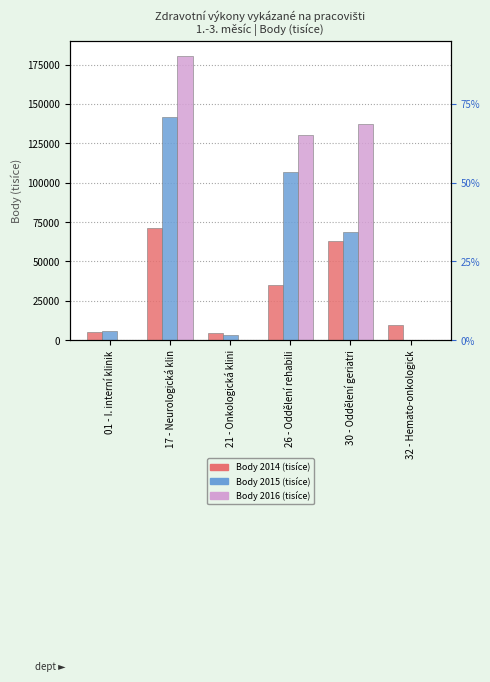

The value of Body 2014 (tisíce) at 21 - Onkologická klini is 4357.0. True or false?

True